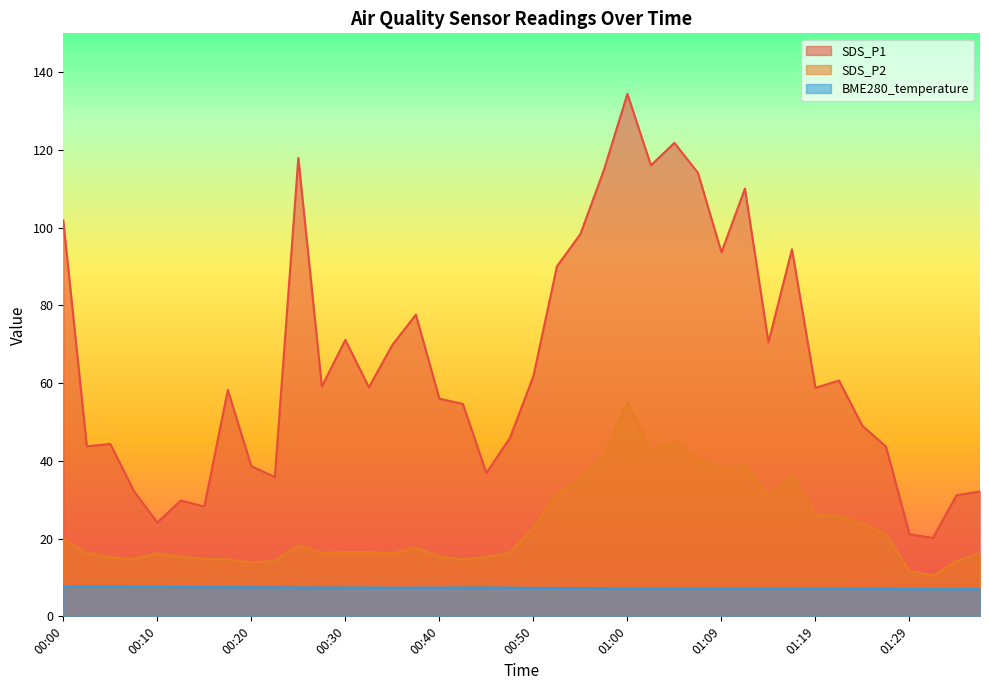

Is the value of BME280_temperature at 00:37 greater than the value of SDS_P2 at 00:30?

No